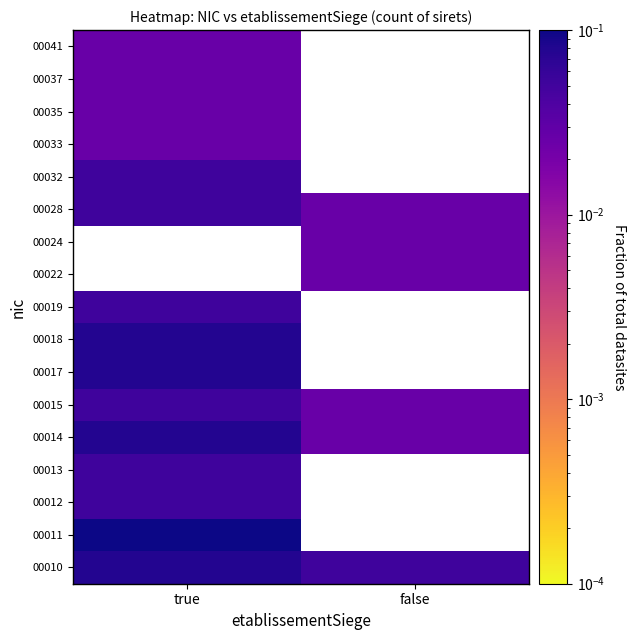

Where is 00028 nearest to the value 0?

false